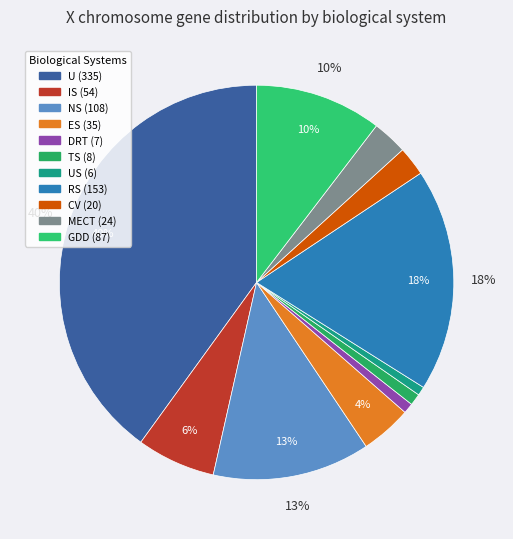

To the nearest percent, what is the difference between the largest and smallest slice percentages?

39%